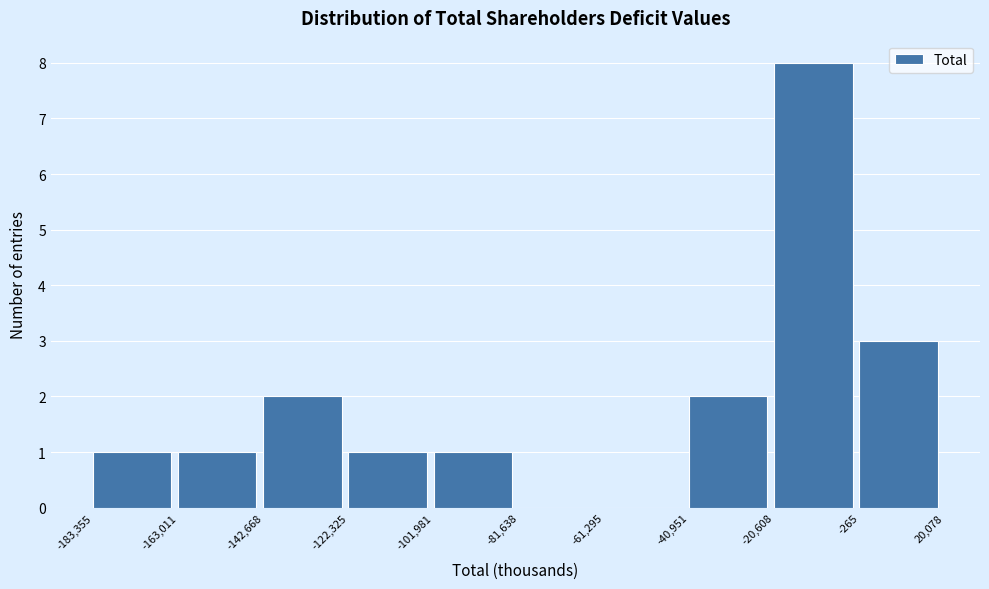

Reading left to right, transcribe this chart: for each bar, give the range it covers on the x-axis and its height. The values are not printed on the chart, so give them approximately, as read against the axis.

-183,355 to -163,011: 1
-163,011 to -142,668: 1
-142,668 to -122,325: 2
-122,325 to -101,981: 1
-101,981 to -81,638: 1
-81,638 to -61,295: 0
-61,295 to -40,951: 0
-40,951 to -20,608: 2
-20,608 to -265: 8
-265 to 20,078: 3